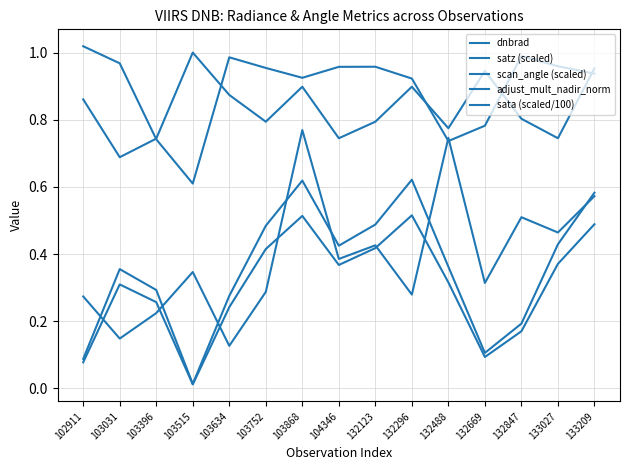

Is this an area chart (filled region under the line)?

No